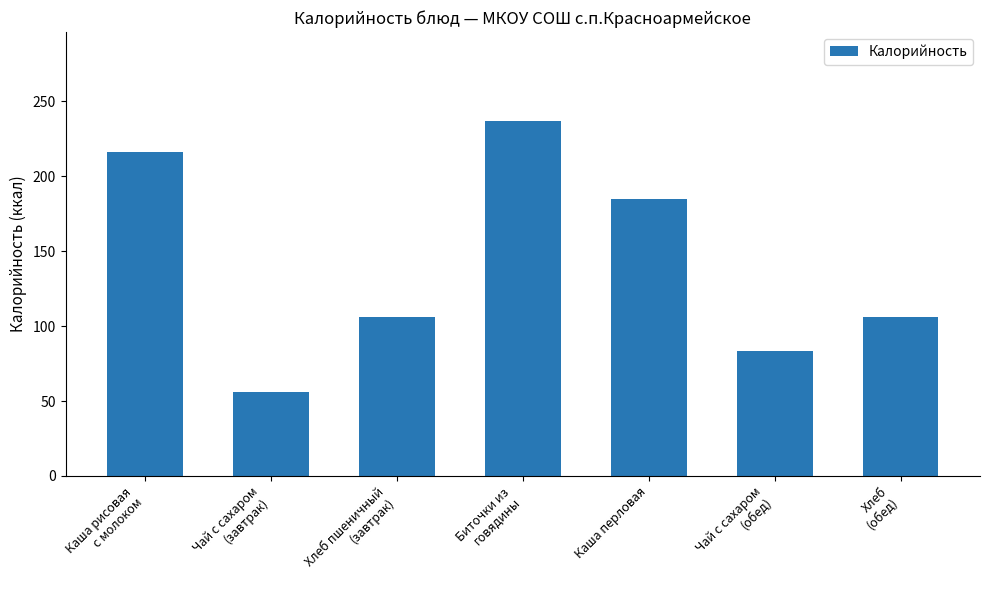

Reading left to right, transcribe all the data shown in this chart.

216.0	56.0	106.4	237.0	184.5	83.4	106.4